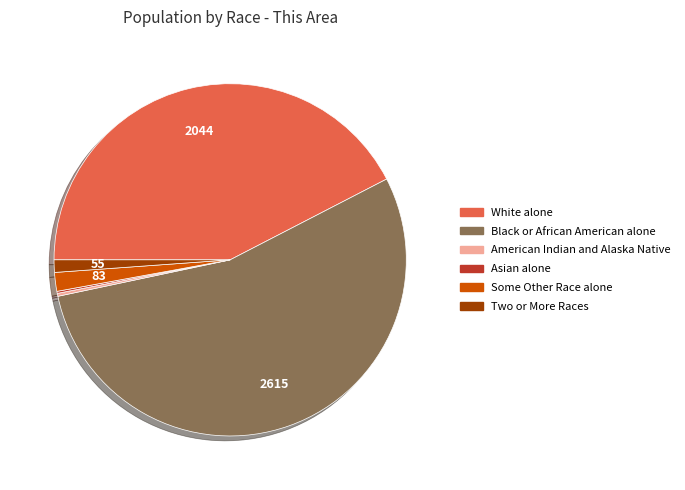

The Two or More Races slice represents 11% of the pie. True or false?

False